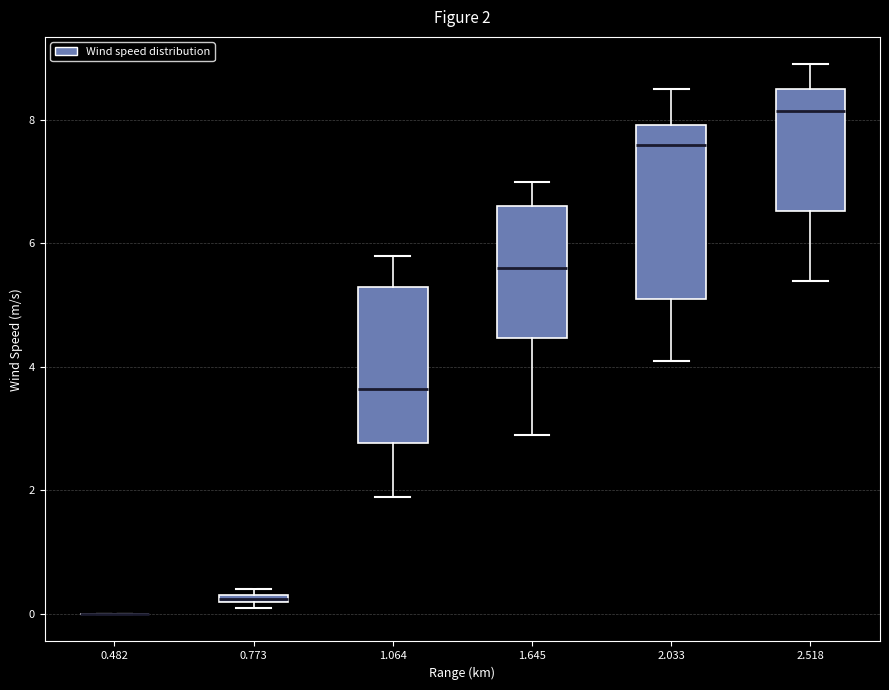

Which box is the tallest, from its lower edge to its upper edge?

2.033